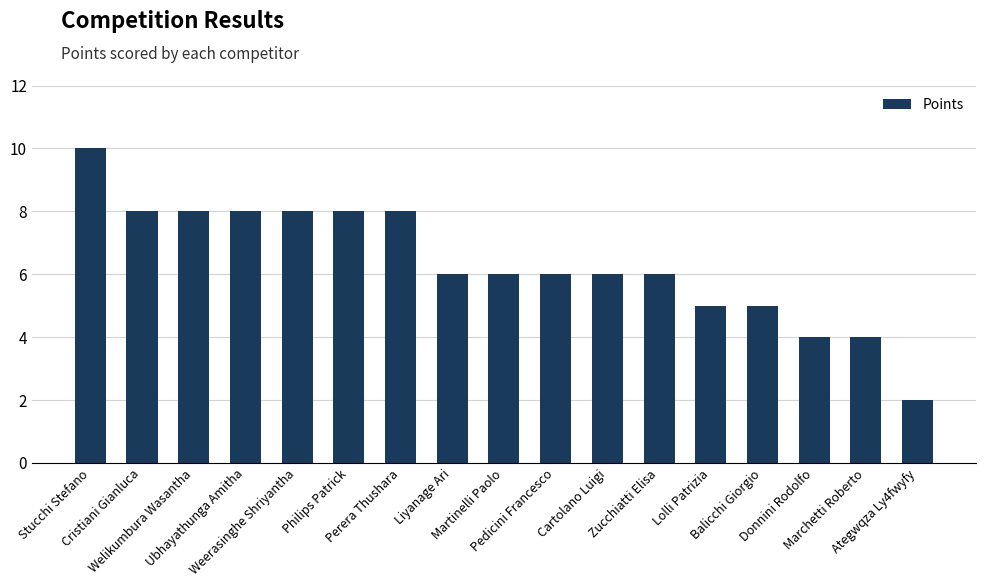

What is the average value?

6